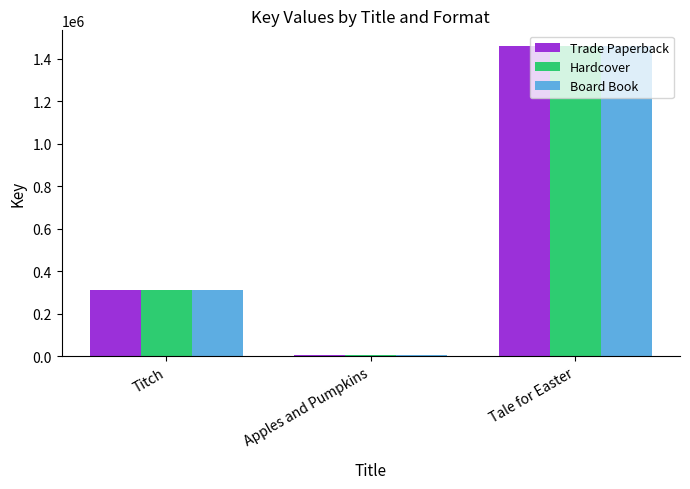

Is it true that Trade Paperback equals 1461372 at Tale for Easter?

True